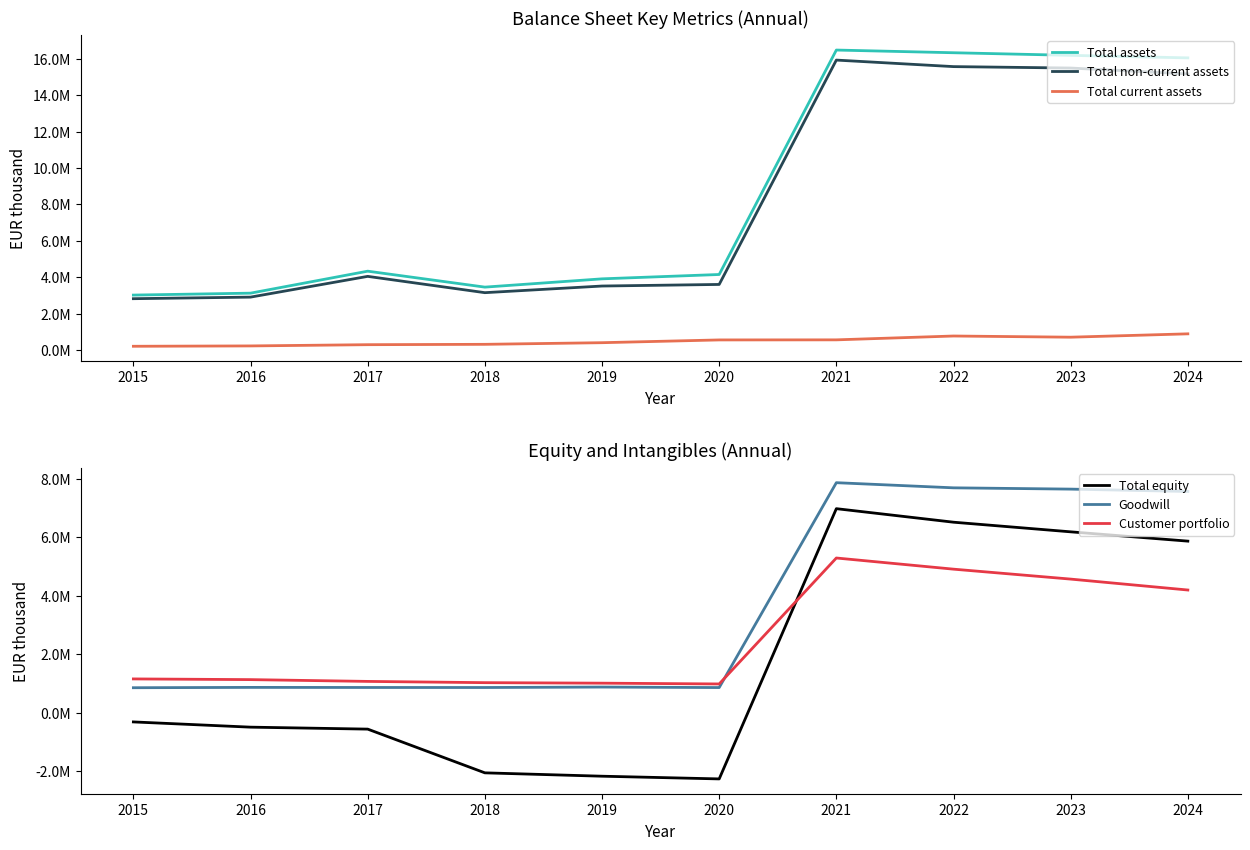

Reading right to left, list all the values displayed in this chart.

Total assets: 16054408.0	16193009.0	16336550.4	16484382.1	4144825.4	3905477.0	3450494.0	4327064.0	3118360.0	3012811.0
Total non-current assets: 15172192.4	15495388.0	15573903.5	15932857.9	3597747.1	3510463.0	3145181.0	4041401.0	2900863.0	2814484.0
Total current assets: 882215.1	697620.9	762646.9	551525.2	547078.5	395014.0	305313.0	285663.0	217497.0	198327.0
Total equity: 5872630.9	6190651.8	6519815.5	6982462.4	-2256237.0	-2163786.0	-2048783.0	-553828.0	-486869.0	-307878.0
Goodwill: 7570434.0	7651016.2	7694962.5	7870528.0	866819.0	884261.0	868557.0	869598.0	872567.0	861109.0
Customer portfolio: 4201469.9	4574761.9	4914527.9	5295929.0	990060.0	1016865.0	1034280.0	1077129.0	1138209.0	1162071.0